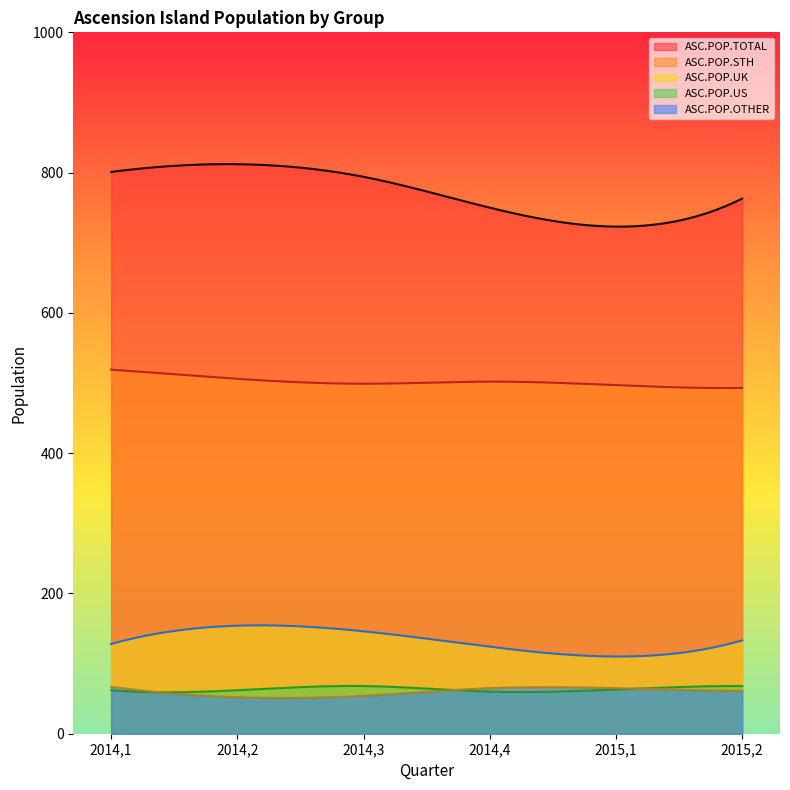

At which category does ASC.POP.TOTAL reach its first local valley?

2015,1